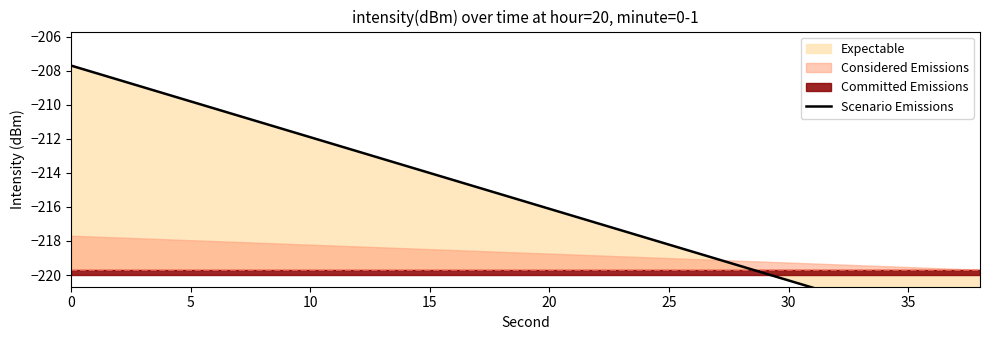

The chart shows a value of -336.0 at 13. True or false?

False